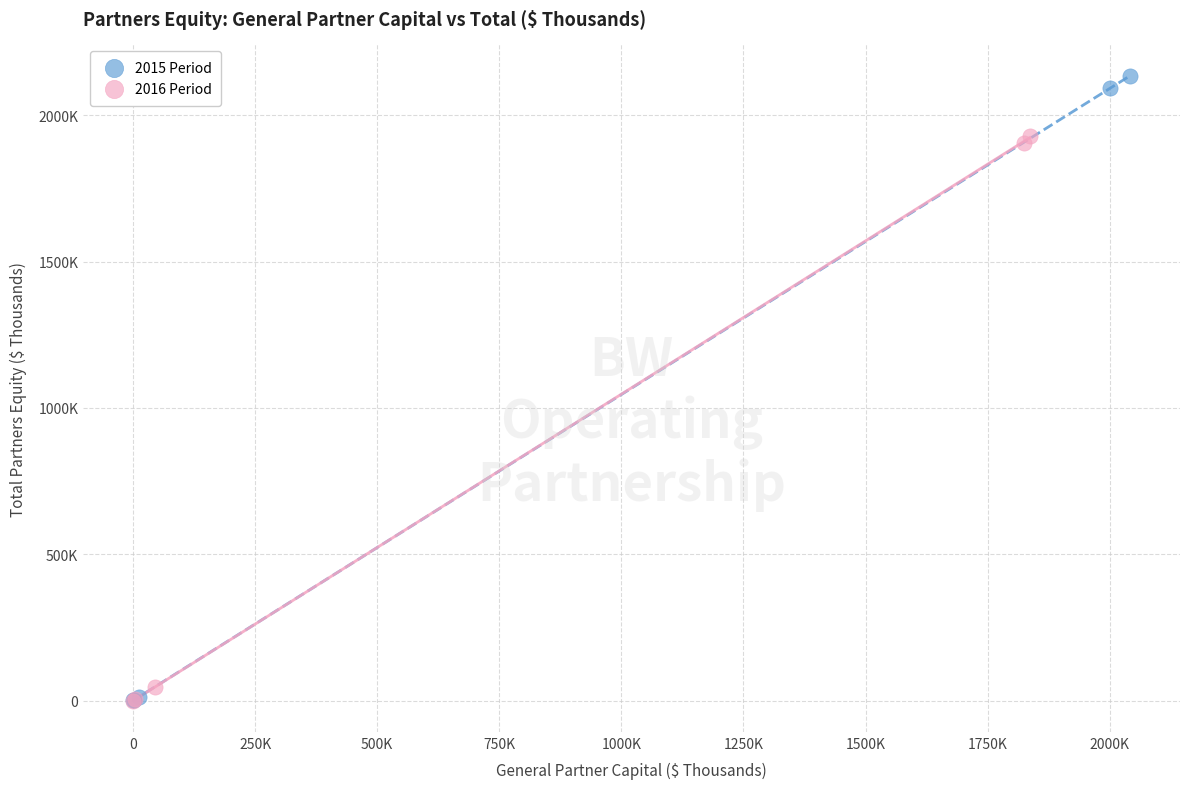

Which series contains the highest Y value?

2015 Period